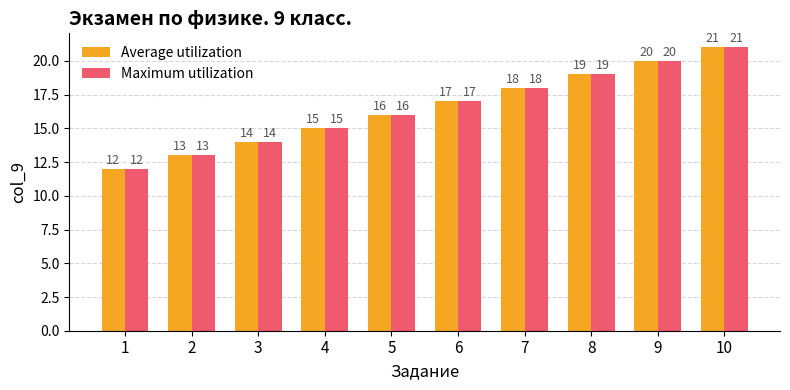

What is the sum of all Average utilization values?

165